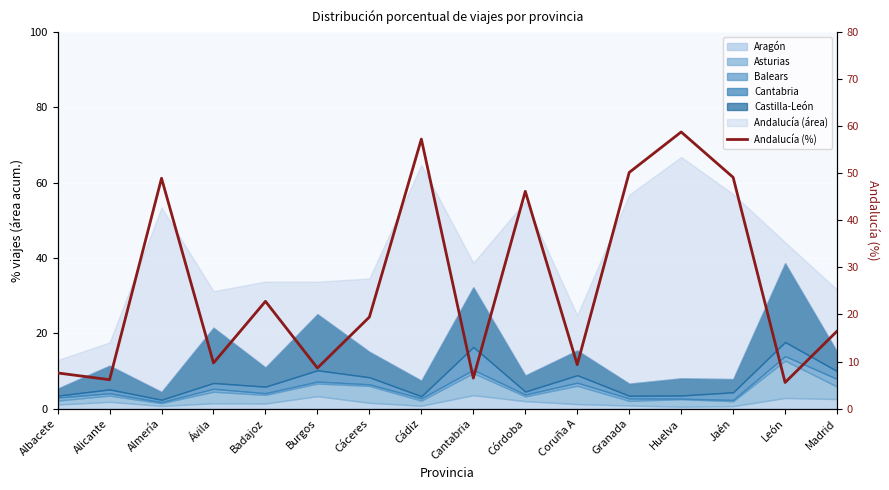

What is the label of the 6th point from the right?

Coruña A